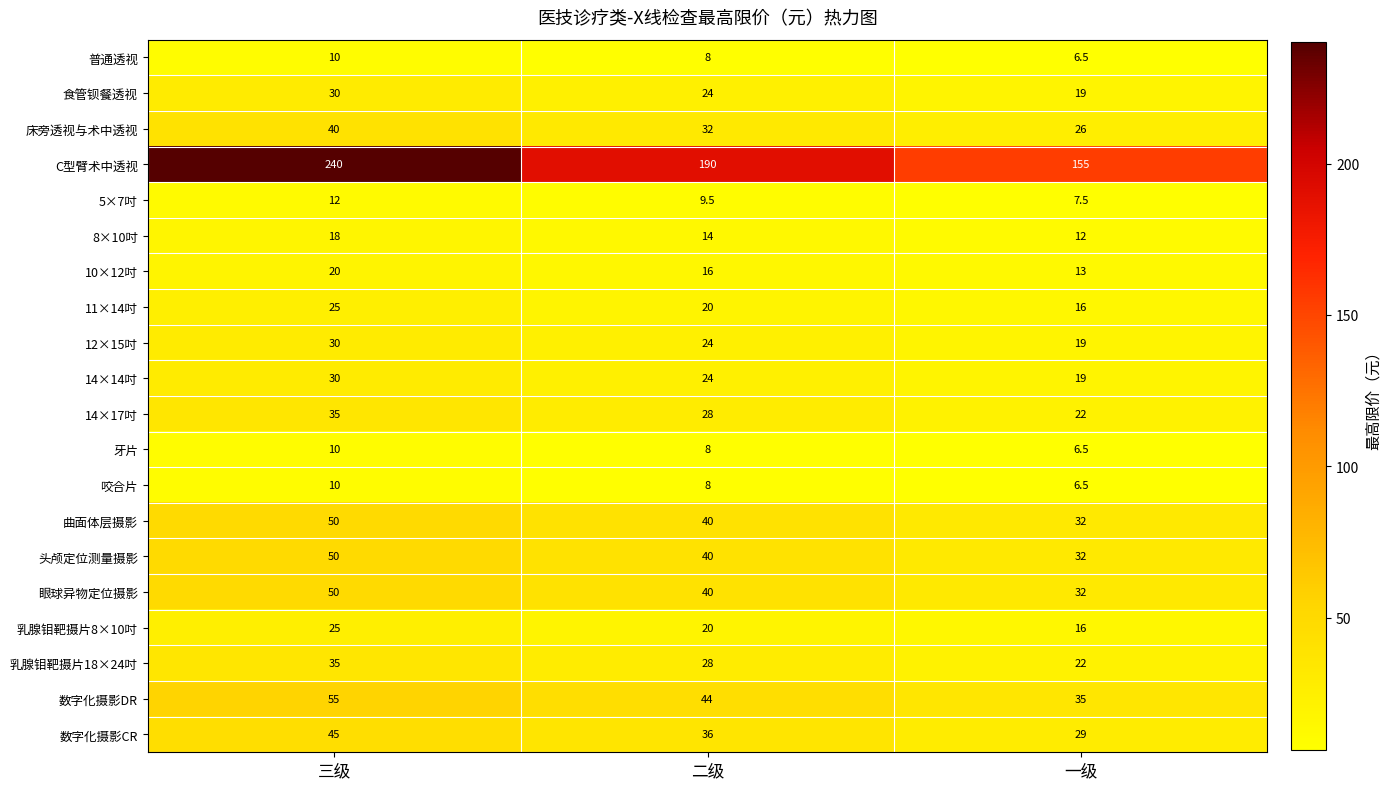

Rank the categories by 11×14吋 value from lowest to highest.

一级, 二级, 三级